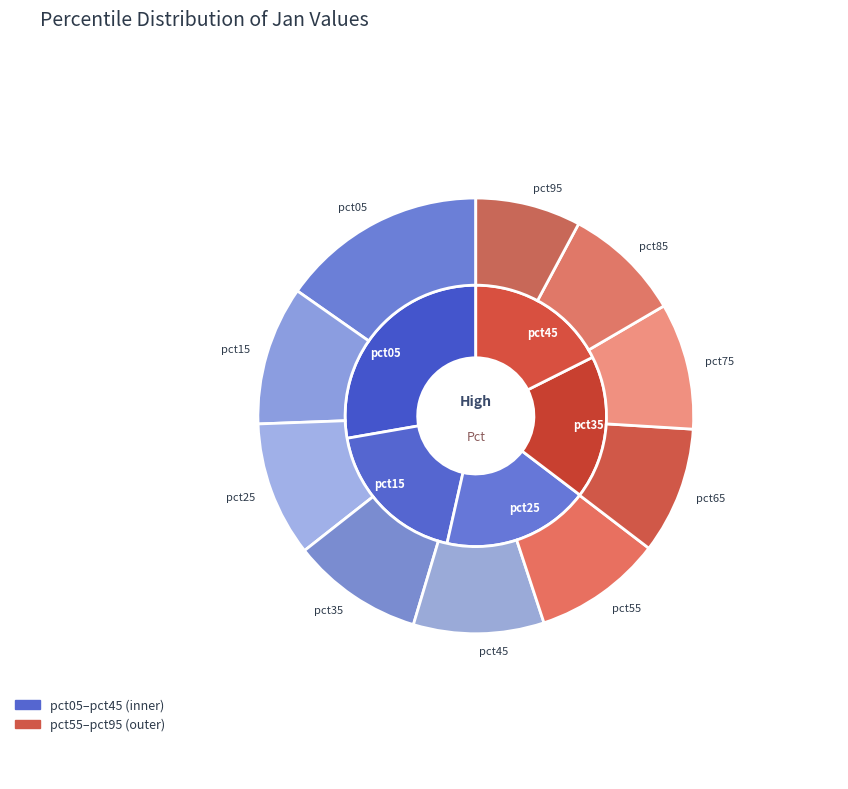

What is the change in value from pct55 to pct85?

-0.1